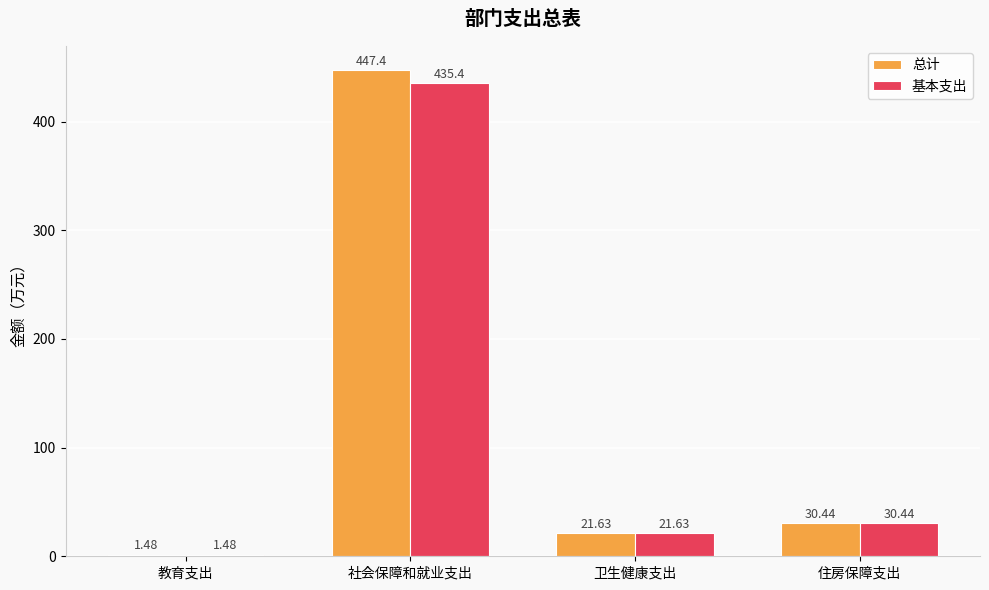

Which series changed the most between 社会保障和就业支出 and 住房保障支出?

总计